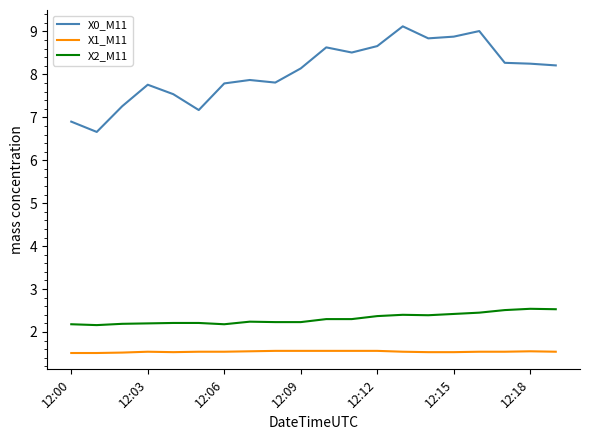

What is the difference between the maximum and minimum values in the X2_M11 series?

0.4